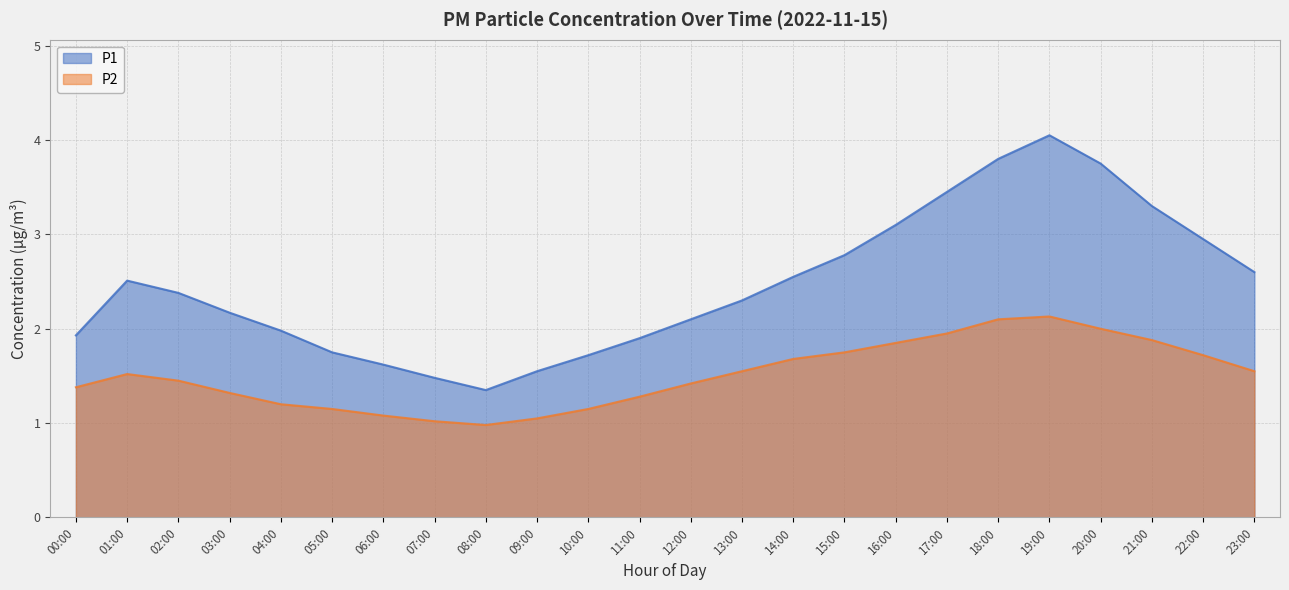

True or false: P2 has a value of 1.8 at 15:00.

True